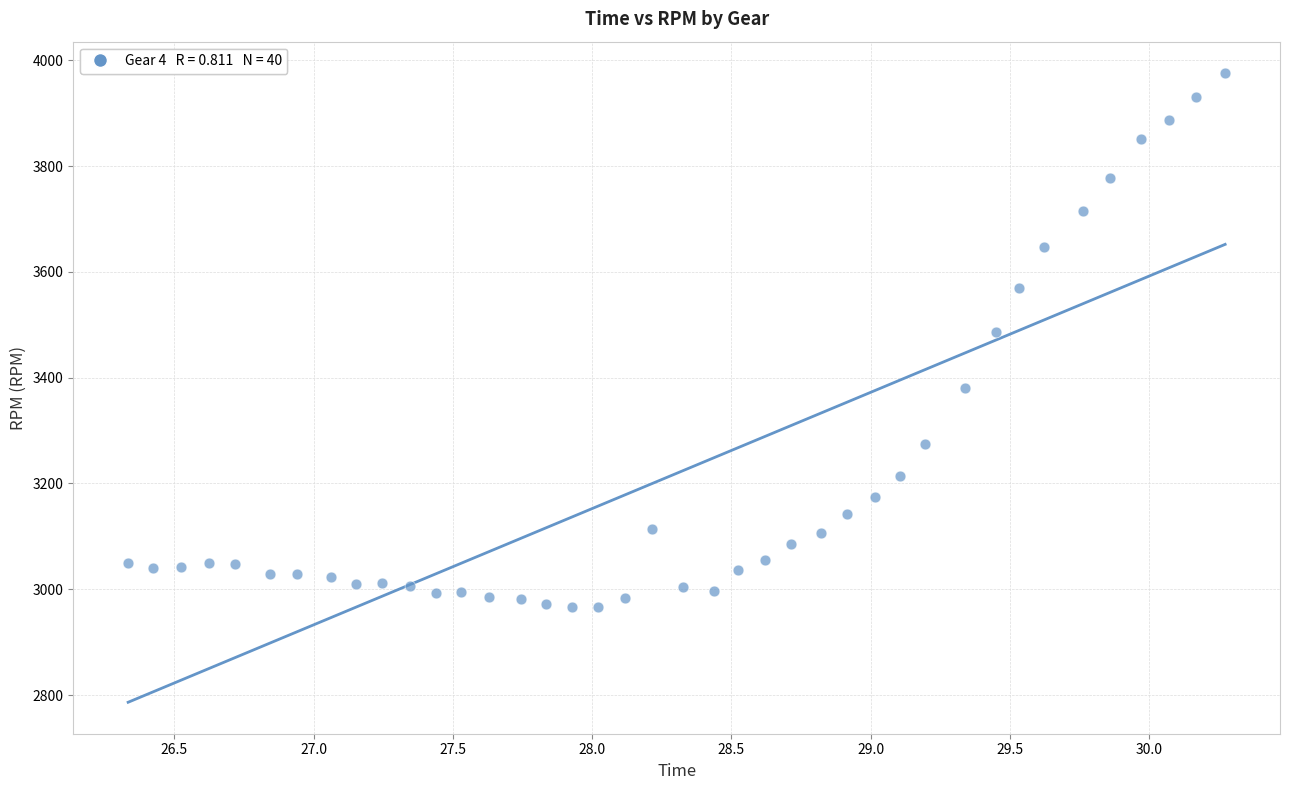

What is the range of Y values (max minus min)?

1009